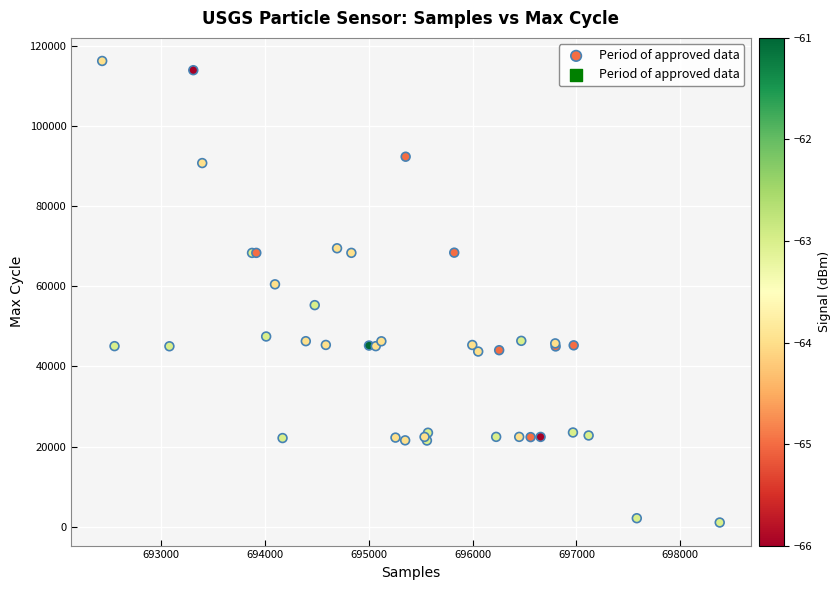

What Y value in the scatter plot is closest to 58652?

60503